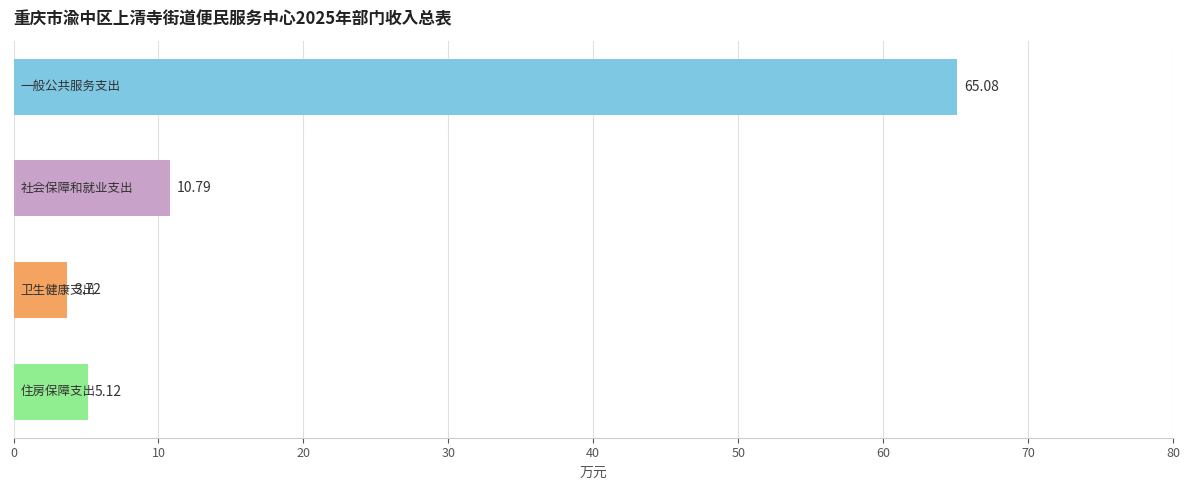

What is the sum of all values?

84.7